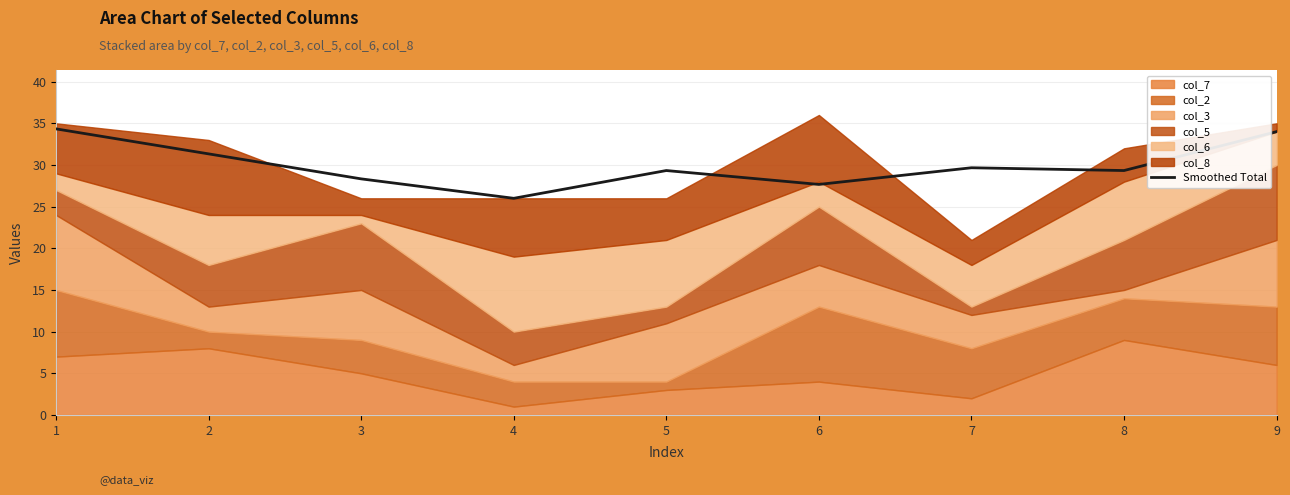

Which category has the lowest value across all series?

4